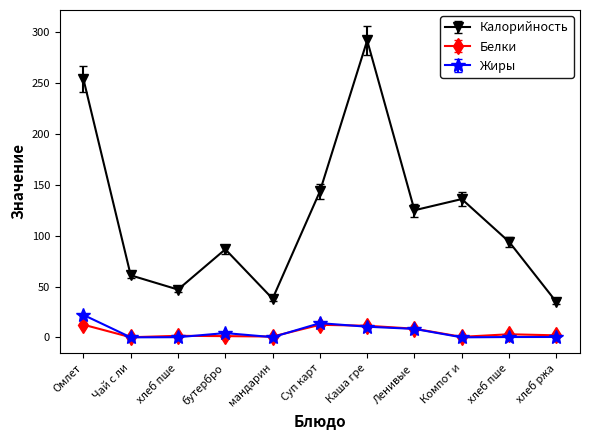

How many intersections are there between Жиры and Белки?

5